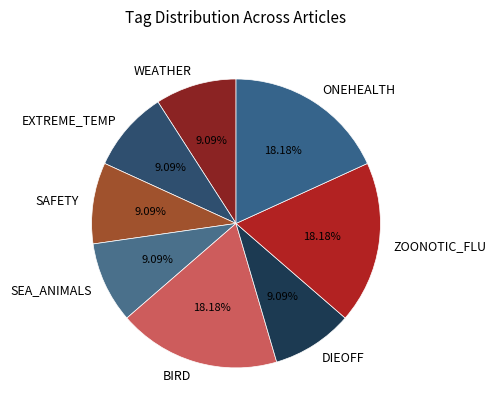

Is it true that DIEOFF is 15% of the pie?

False